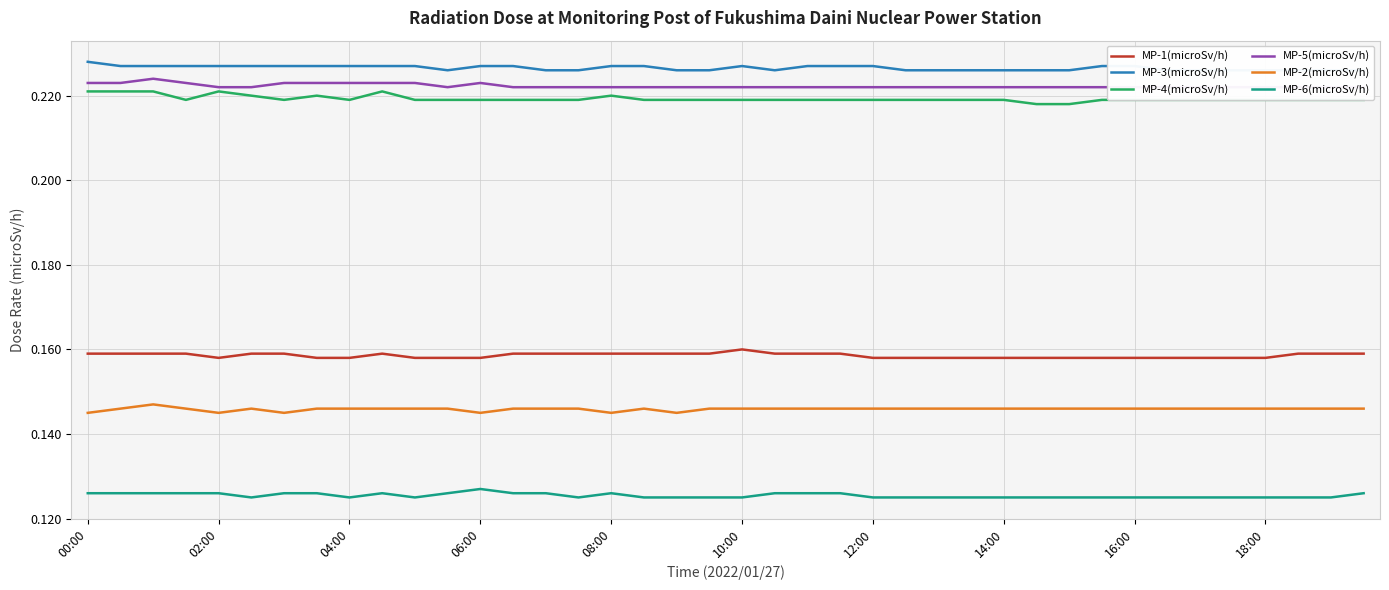

What is the value of the MP-4(microSv/h) point at the 34th from the left?

0.2